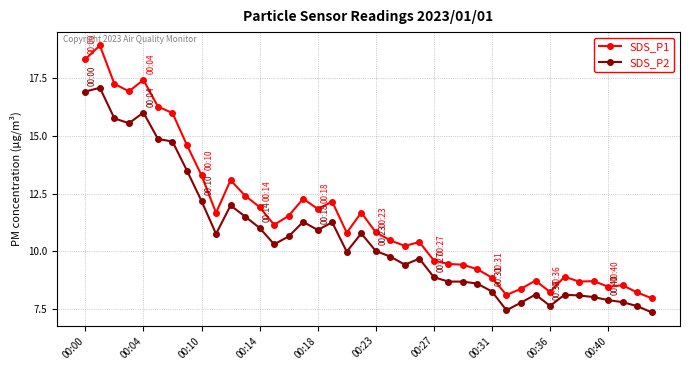

Which series has the largest range (max minus min)?

SDS_P1